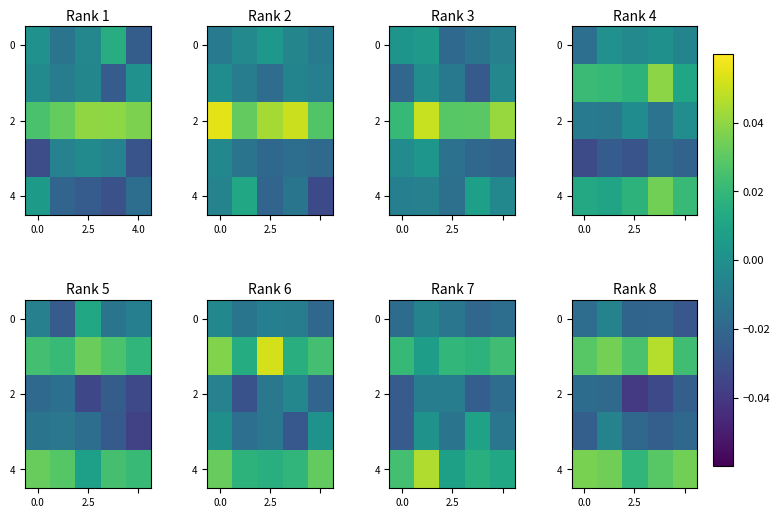

What is the difference between the highest and lowest values at 3?

0.1